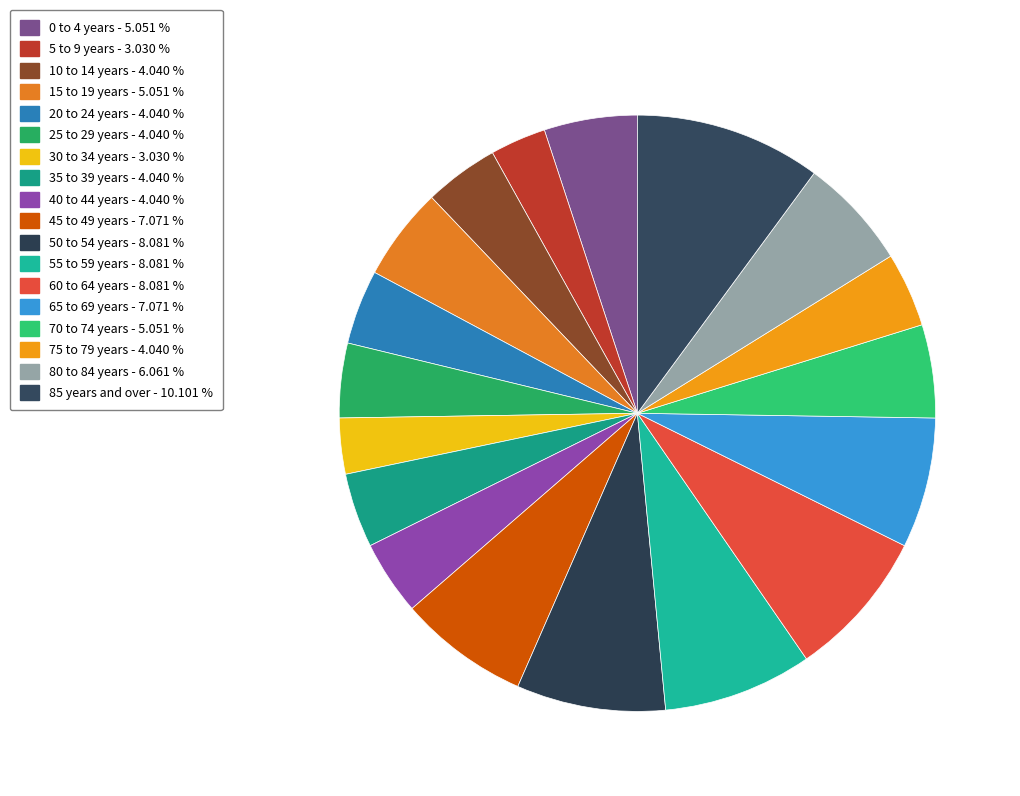

What is the largest slice in the pie chart?

85 years and over